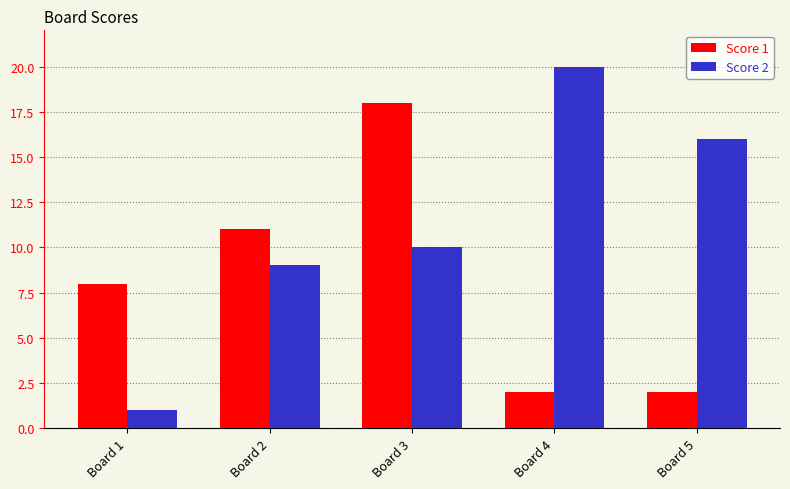

At which label does Score 2 reach its minimum?

Board 1